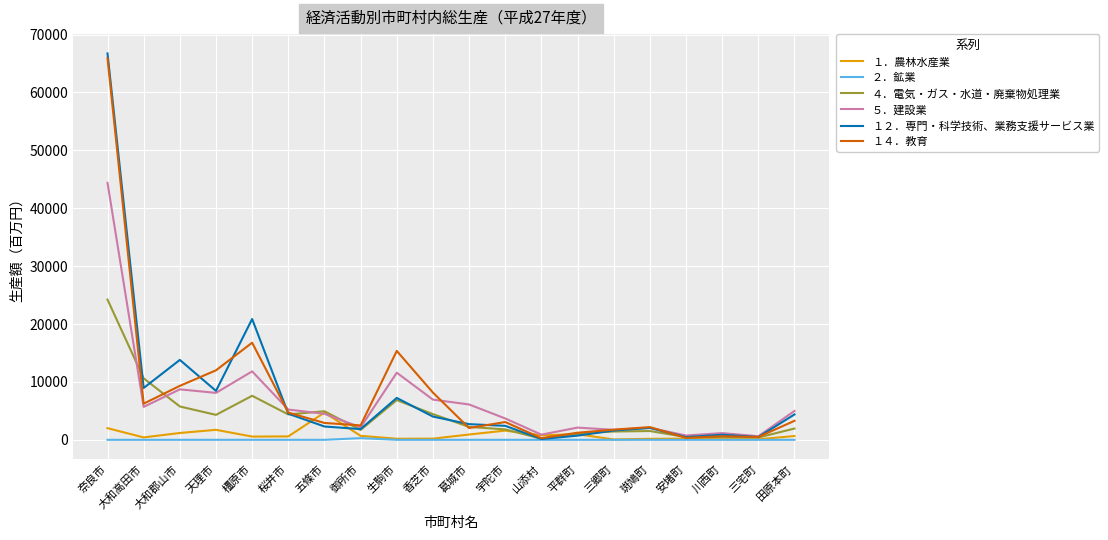

True or false: １２．専門・科学技術、業務支援サービス業 has a value of 6711 at 田原本町.

False